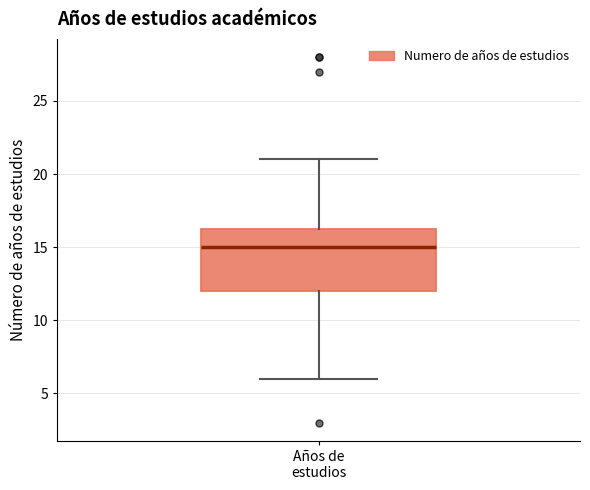

Where is the lower edge of the box for Años de estudios on the y-axis? The values are not printed on the chart, so give them approximately, as read against the axis.

12.0